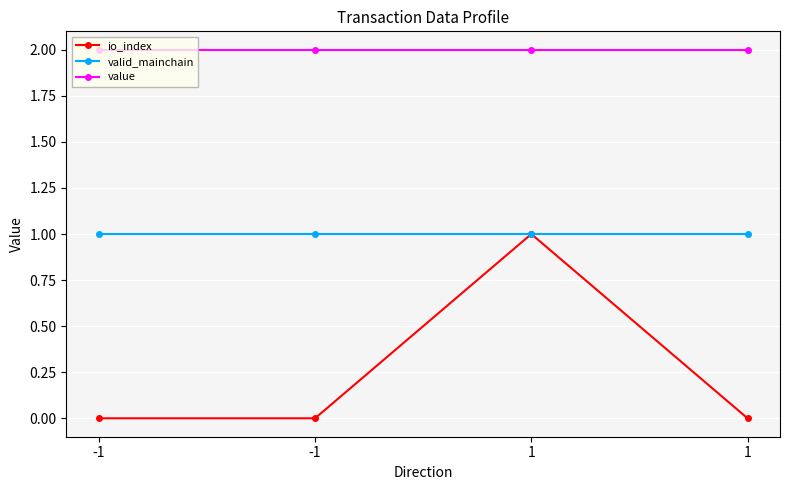

True or false: value has a value of 2.9 at 1.

False